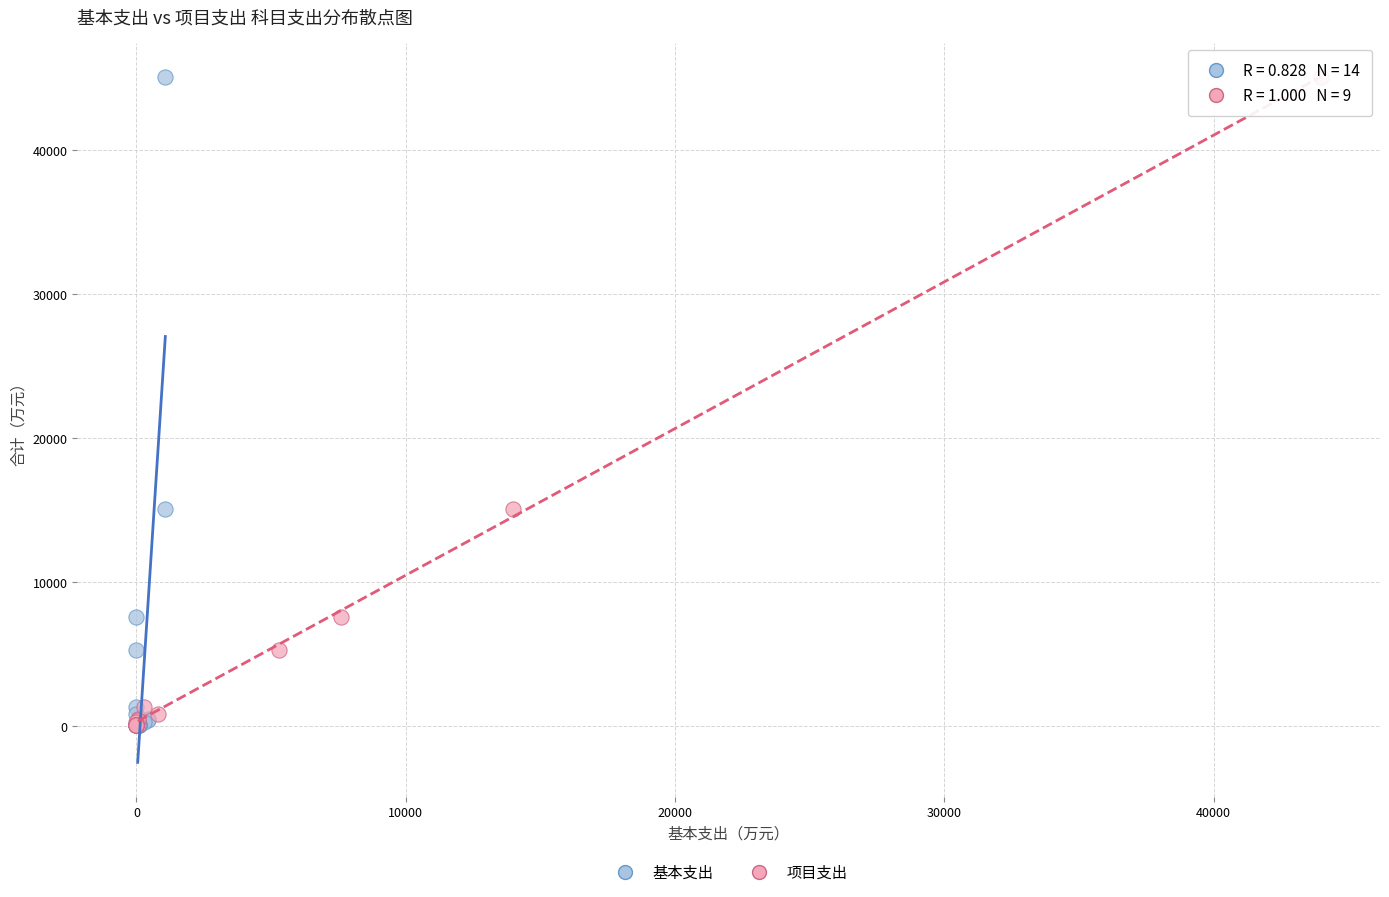

What are all the series names shown in the legend?

基本支出, 项目支出